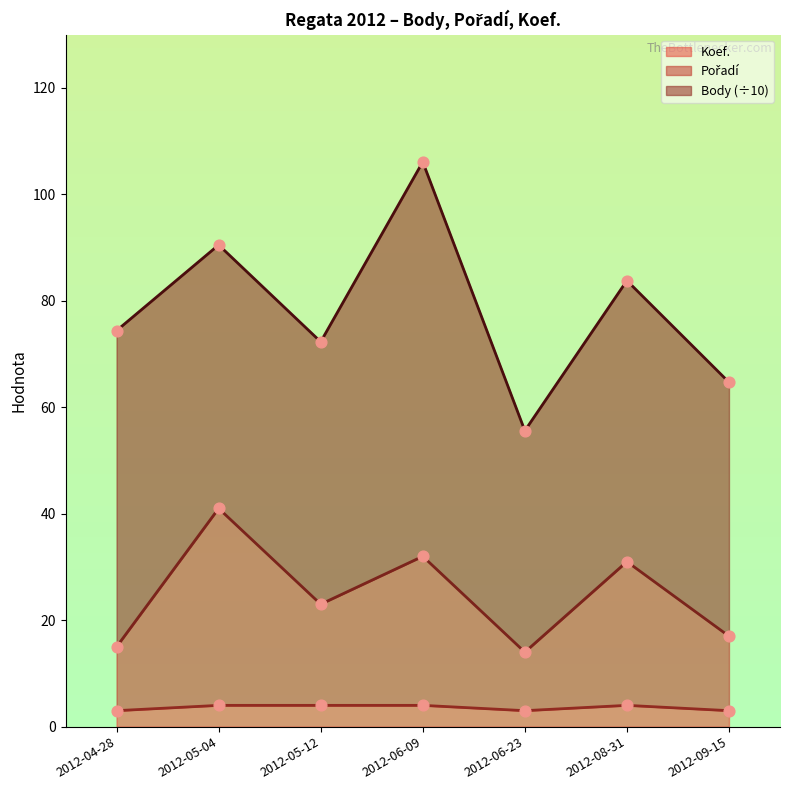

Is the value of Koef. at 2012-06-23 greater than the value of Pořadí at 2012-08-31?

No